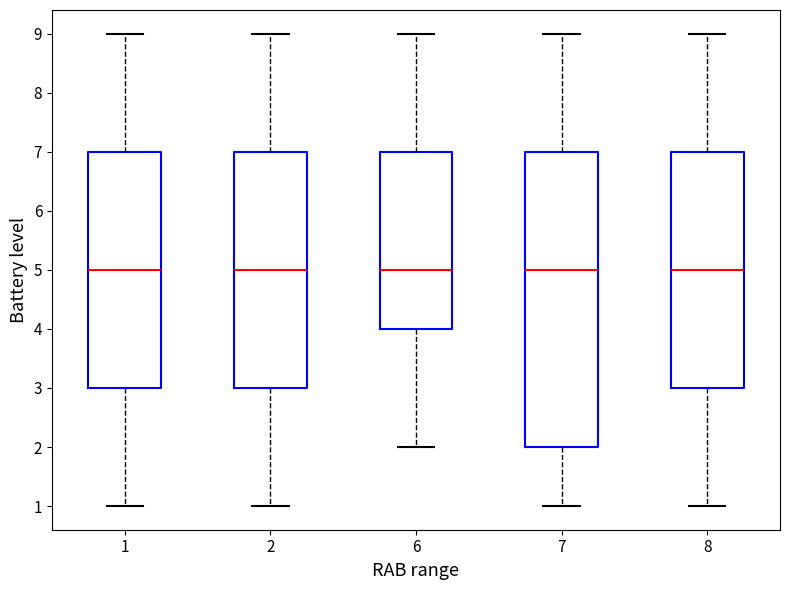

Reading left to right, transcribe this box plot: for each box, give where its median line is, the range the box spans, and where its two whiskers end, as read against the y-axis. The values are not printed on the chart, so give them approximately, as read against the axis.

1: median 5, box 3 to 7, whiskers 1 to 9
2: median 5, box 3 to 7, whiskers 1 to 9
6: median 5, box 4 to 7, whiskers 2 to 9
7: median 5, box 2 to 7, whiskers 1 to 9
8: median 5, box 3 to 7, whiskers 1 to 9